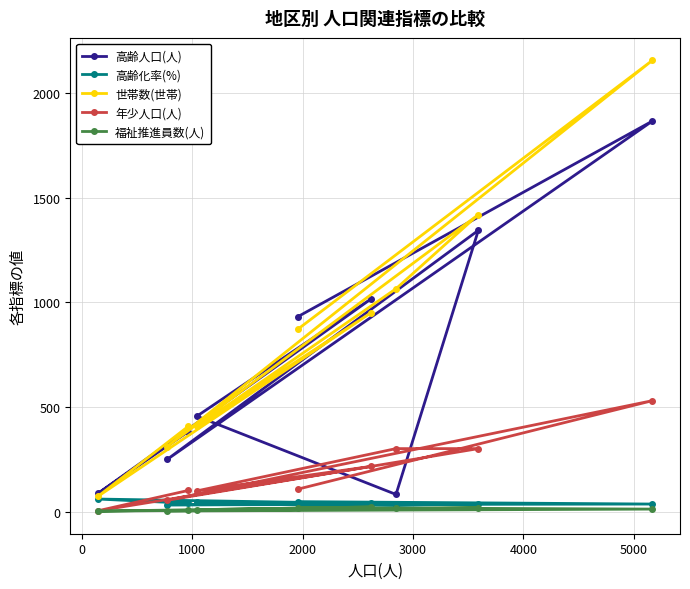

Which series has the largest total across all categories?

世帯数(世帯)